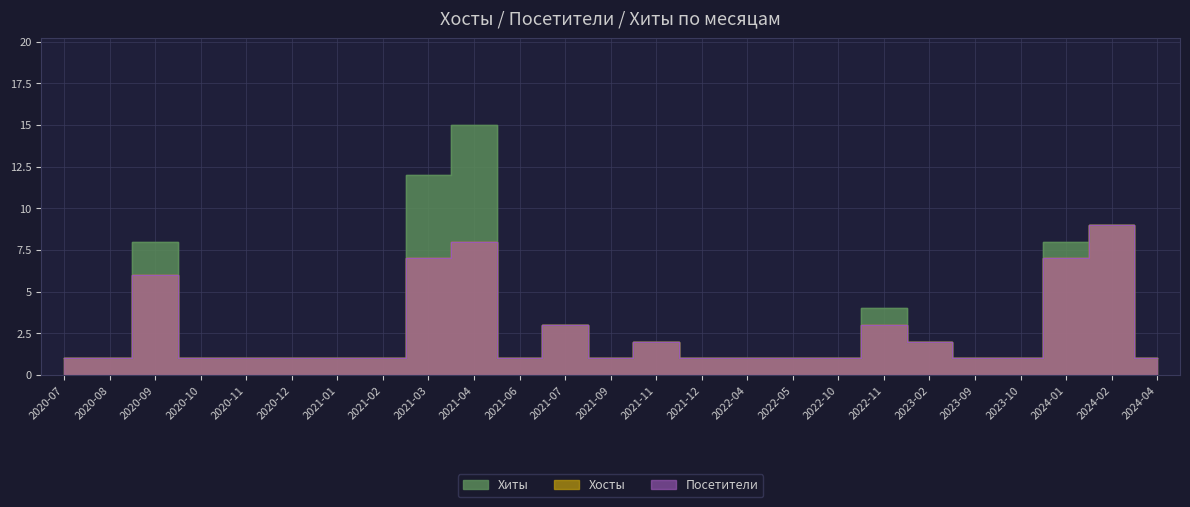

Which series has the widest spread of values?

Хиты